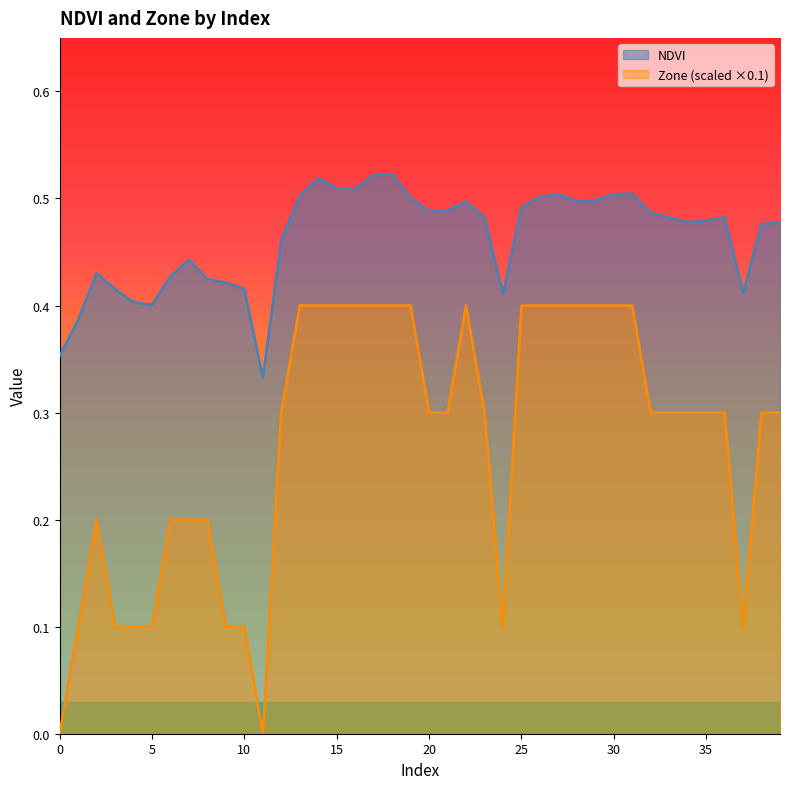

At which label is NDVI closest to 0?

11